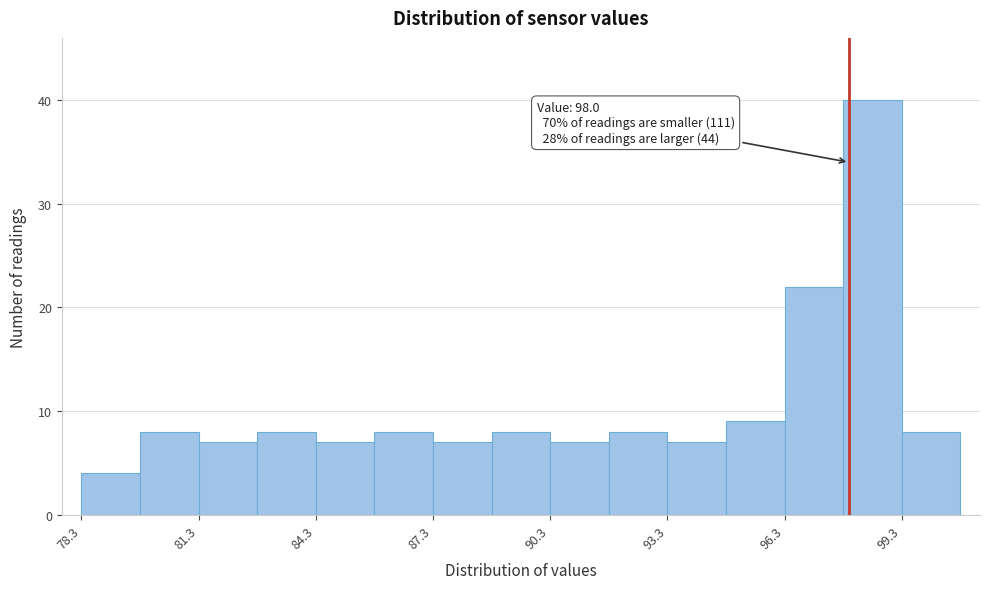

Around what value on the x-axis is the tallest bar? Give the approximate position of its centre, as read against the axis.

98.5